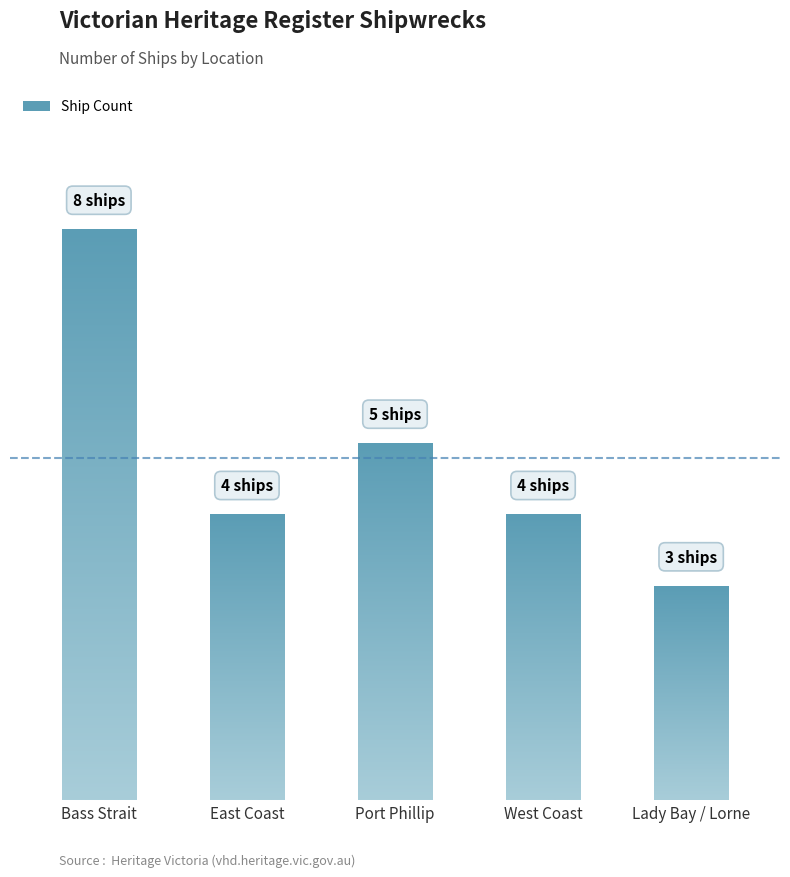

List the labels in order of value, smallest first.

Lady Bay / Lorne, East Coast, West Coast, Port Phillip, Bass Strait